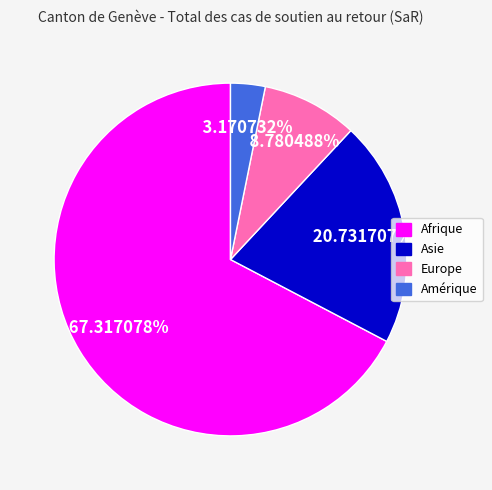

What percentage is the Amérique slice, to the nearest percent?

3%